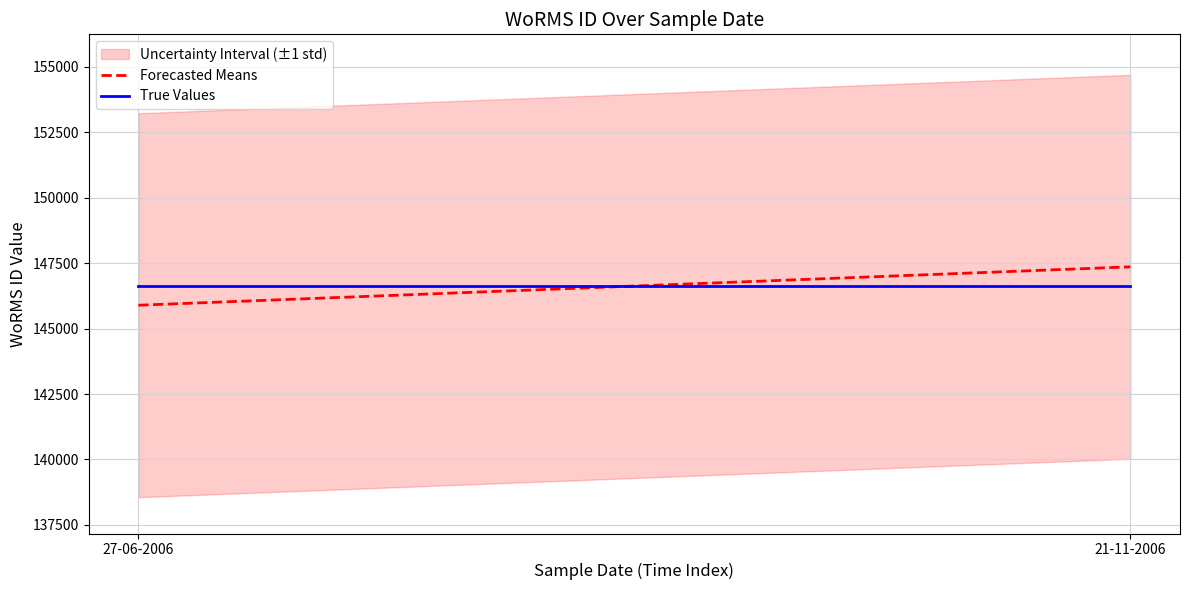

Is the value of True Values at 27-06-2006 greater than the value of Forecasted Means at 21-11-2006?

No